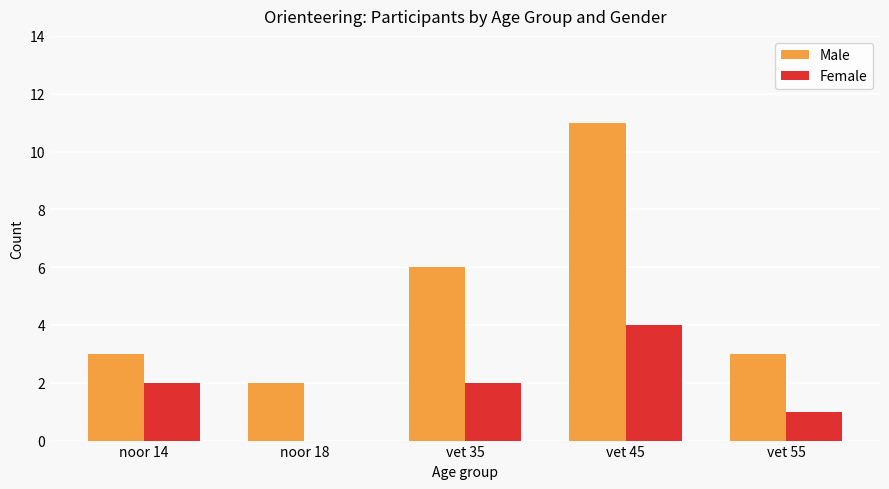

What is the sum of all Female values?

9